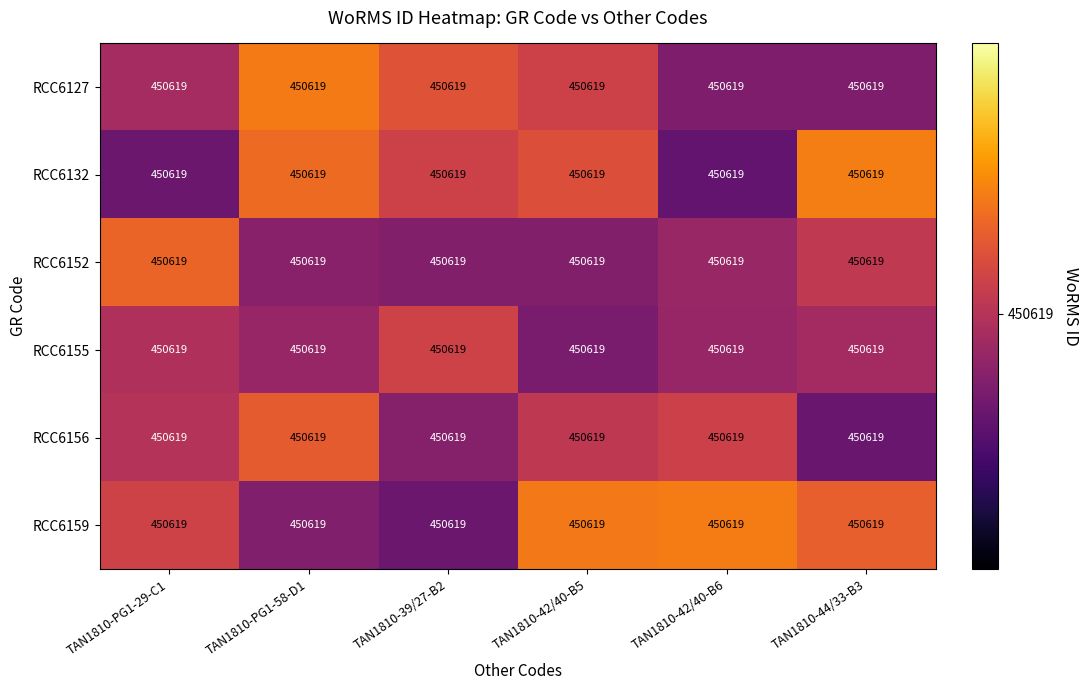

What is the sum of the RCC6127 values at TAN1810-PG1-58-D1 and TAN1810-44/33-B3?

901238.1